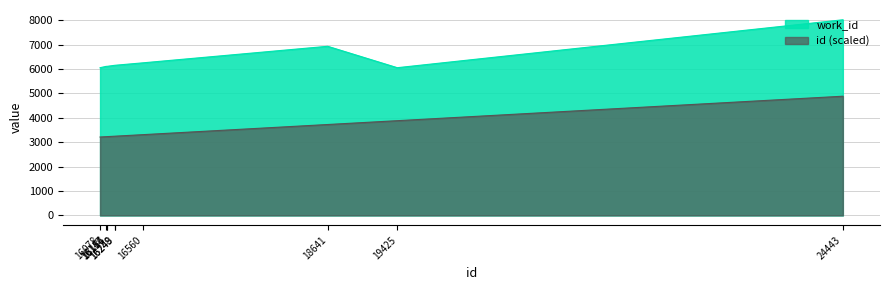

Where does the work_id series first go above 6158?

16560